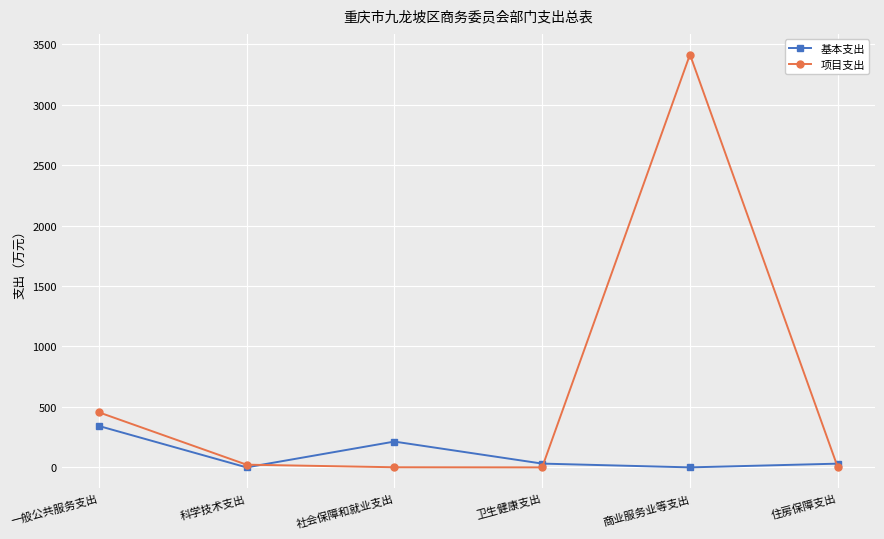

What is the greatest value displayed?

3415.1